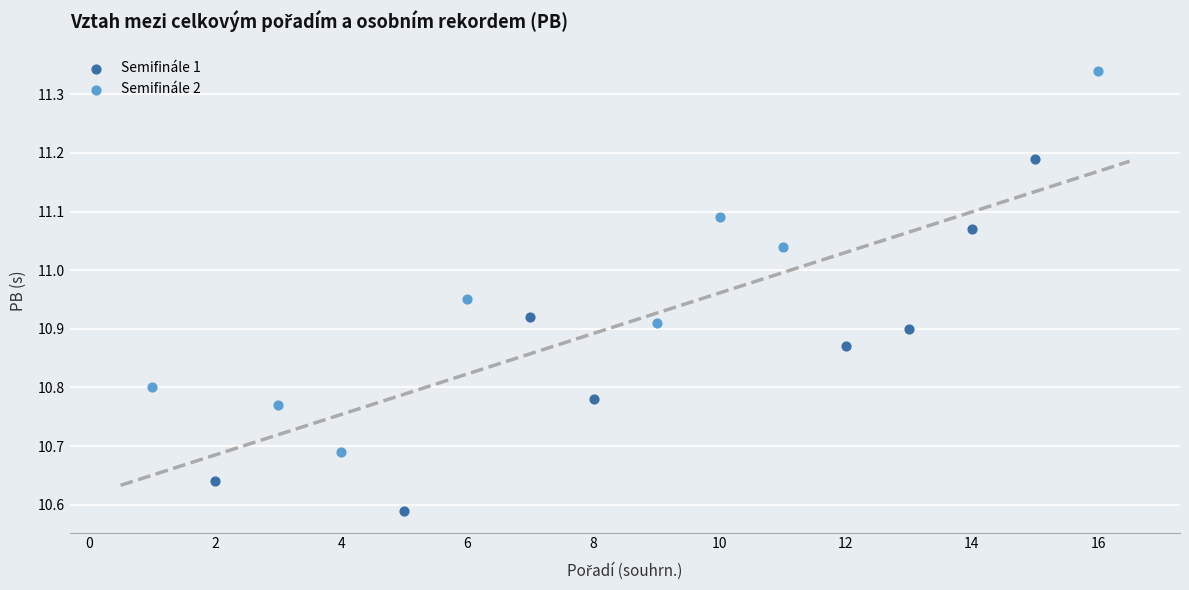

Which series contains the lowest Y value?

Semifinále 1